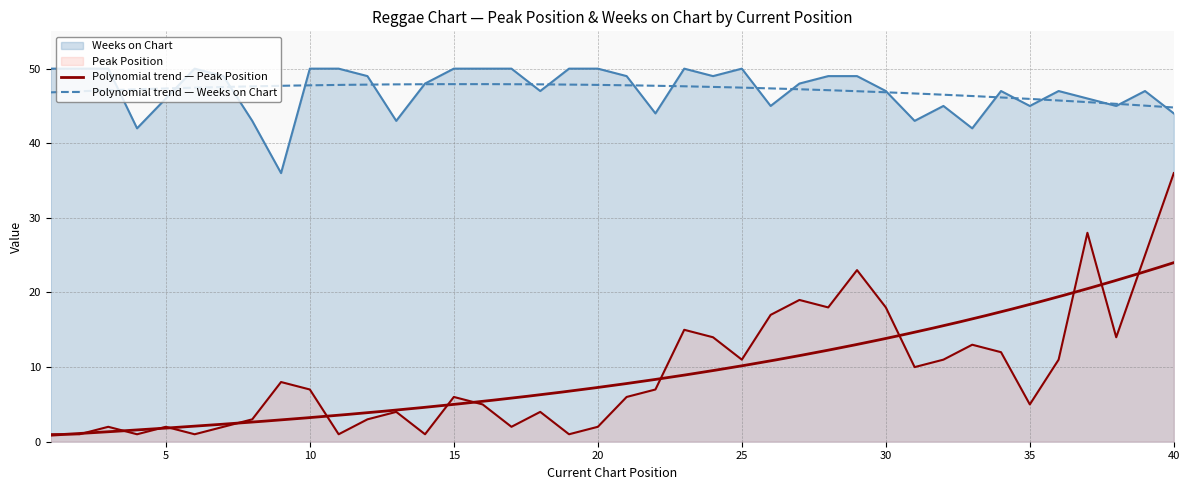

At which label does Weeks on Chart reach its minimum?

9